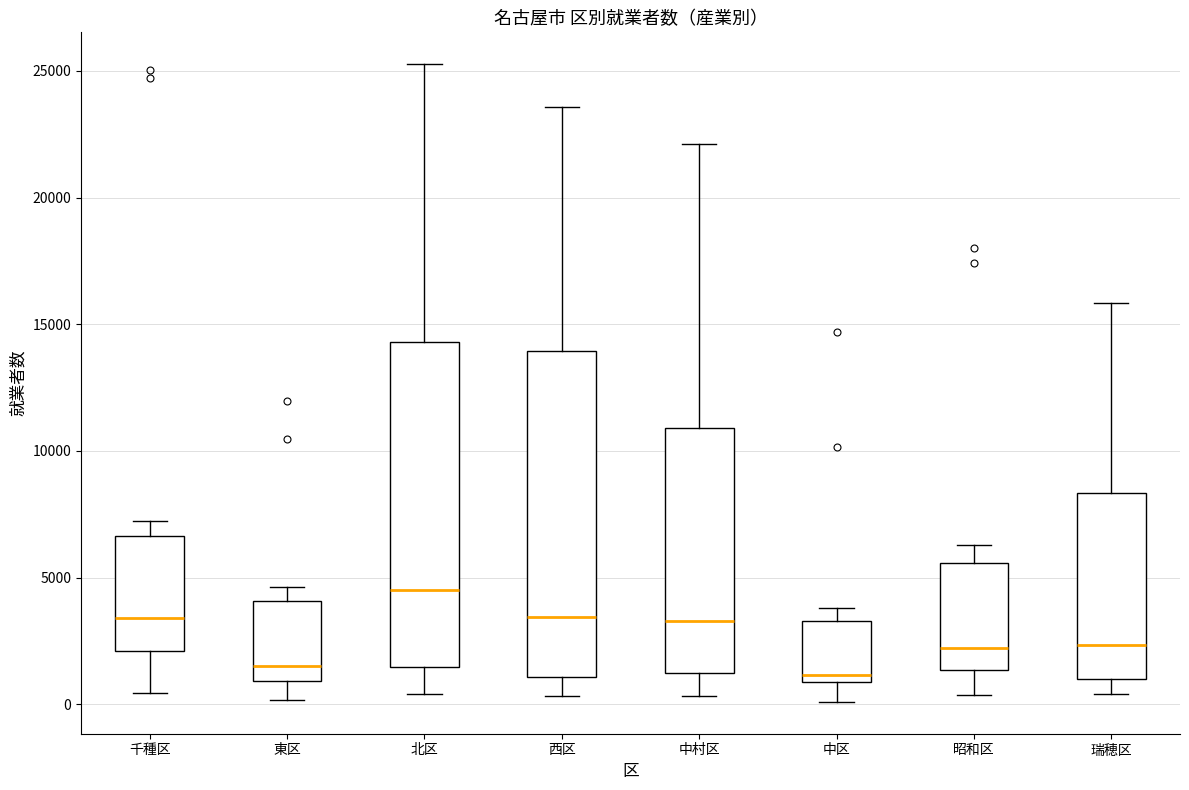

Which box has the highest median line?

北区